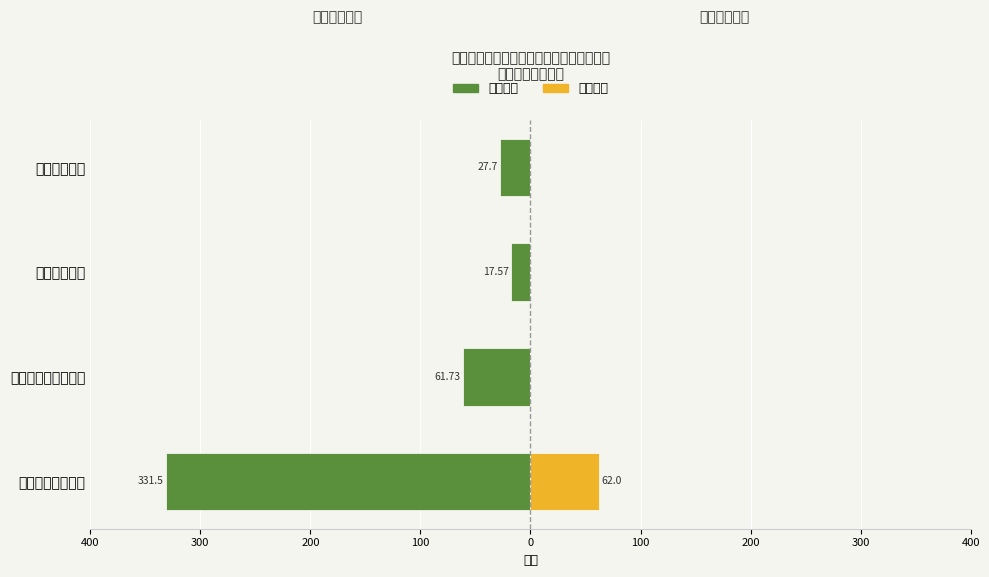

What is the difference between the 基本支出 values at 住房保障支出 and 卫生健康支出?

10.1